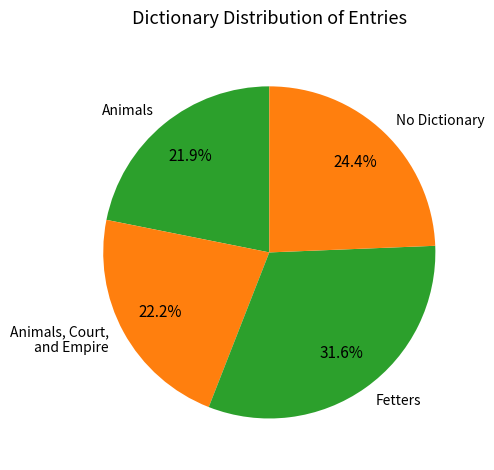

Rank the categories by value from highest to lowest.

Fetters, No Dictionary, Animals, Court, and Empire, Animals